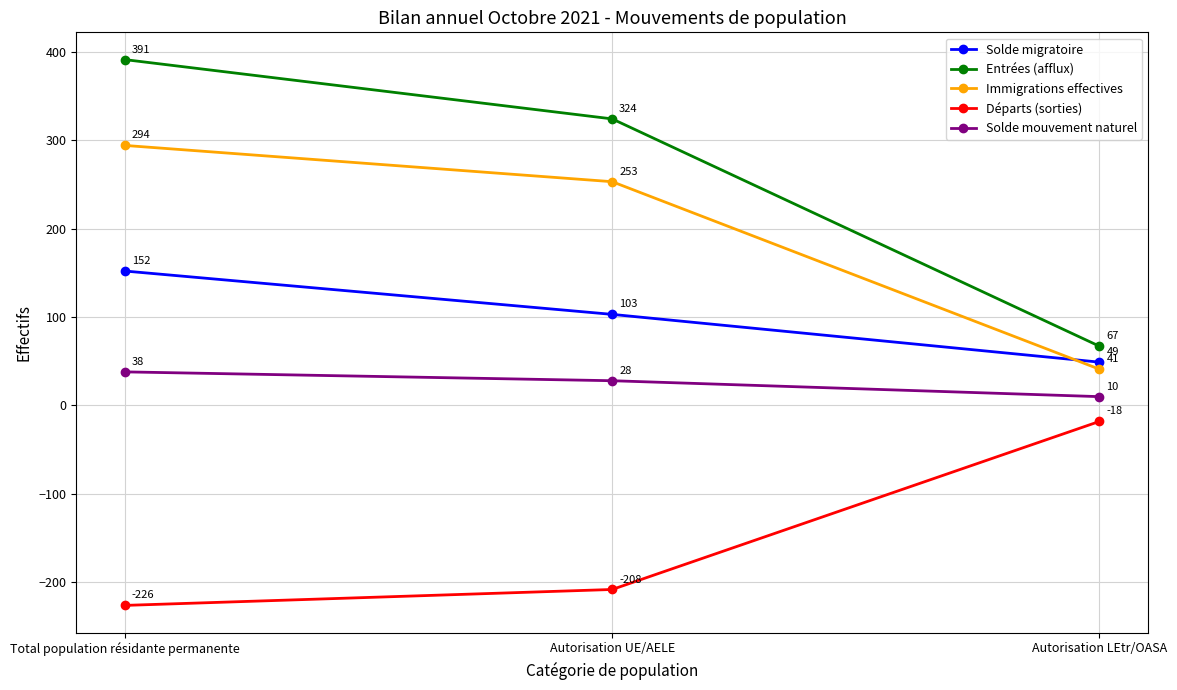

Which series has the widest spread of values?

Entrées (afflux)